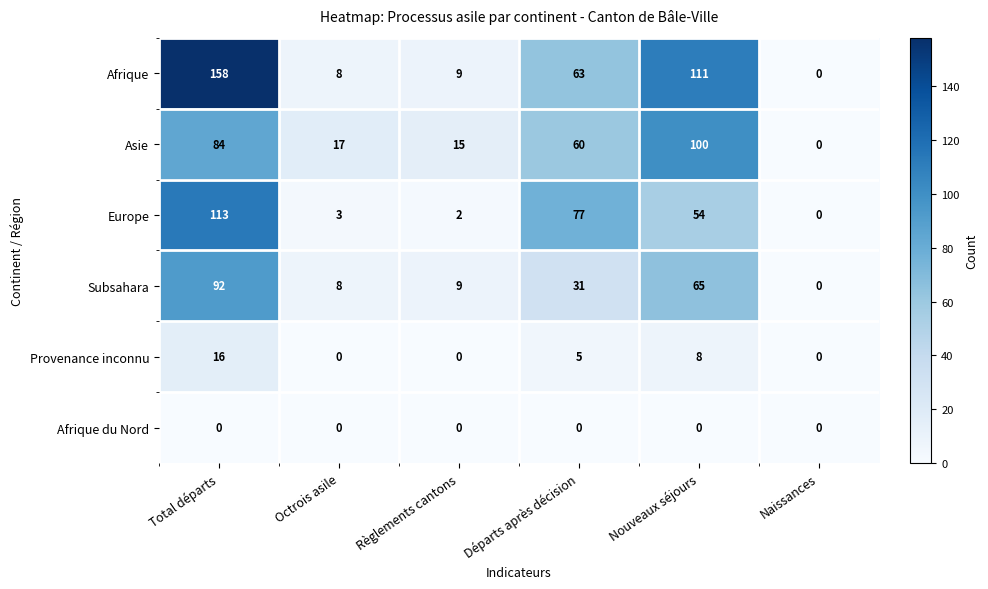

The value of Provenance inconnu at Règlements cantons is 5. True or false?

False